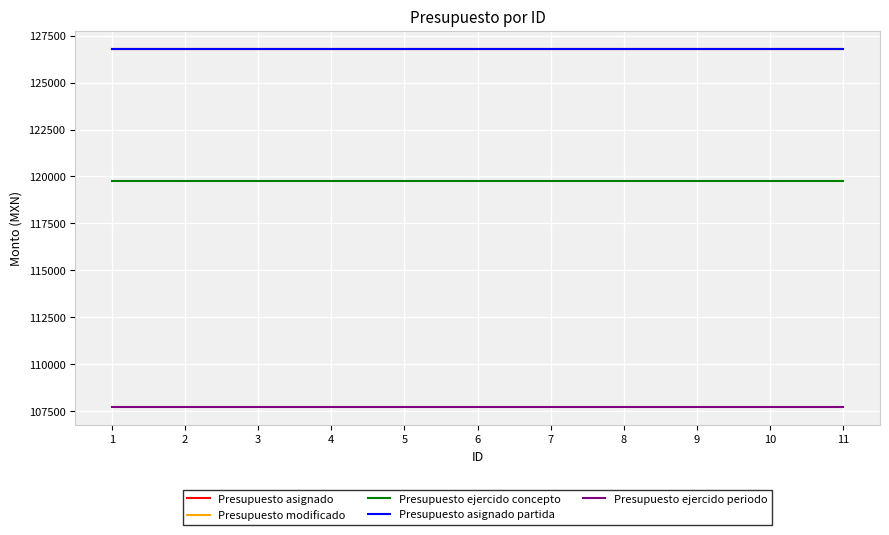

The Presupuesto ejercido concepto series shows 160399.5 at 5. True or false?

False